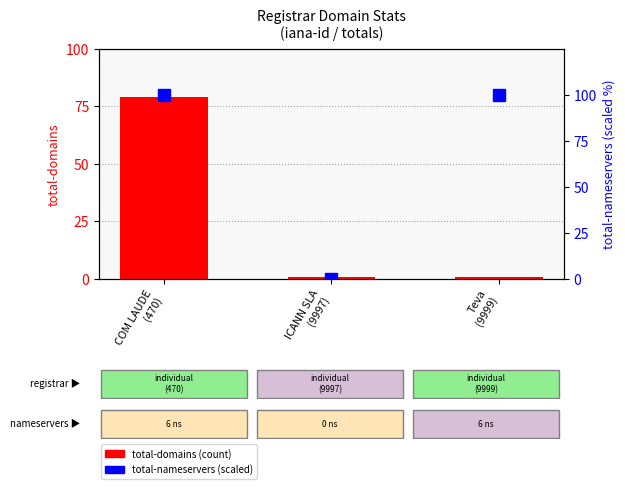

Reading right to left, transcribe all the data shown in this chart.

Teva
(9999)=100	ICANN SLA
(9997)=0	COM LAUDE
(470)=100